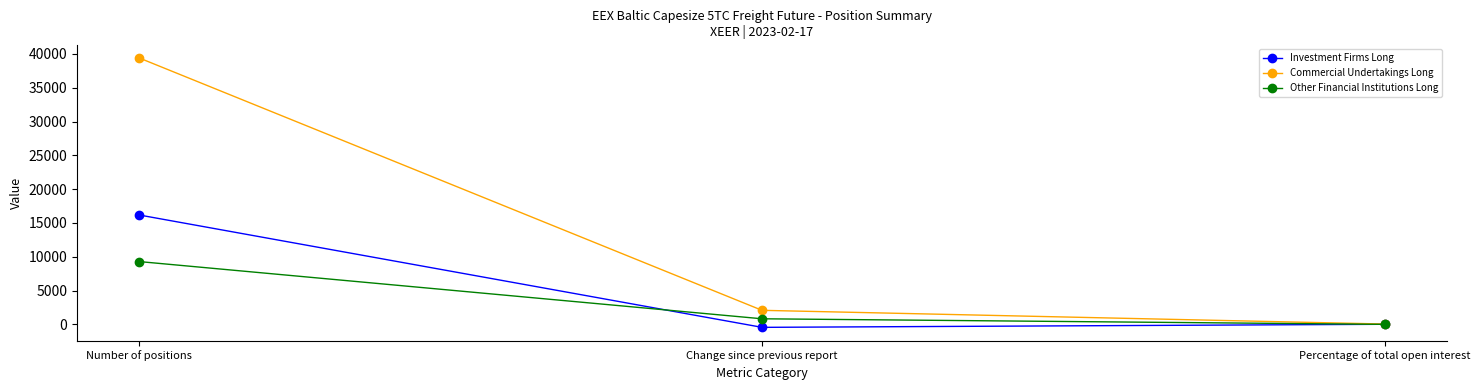

What is the label of the 2nd point from the right?

Change since previous report